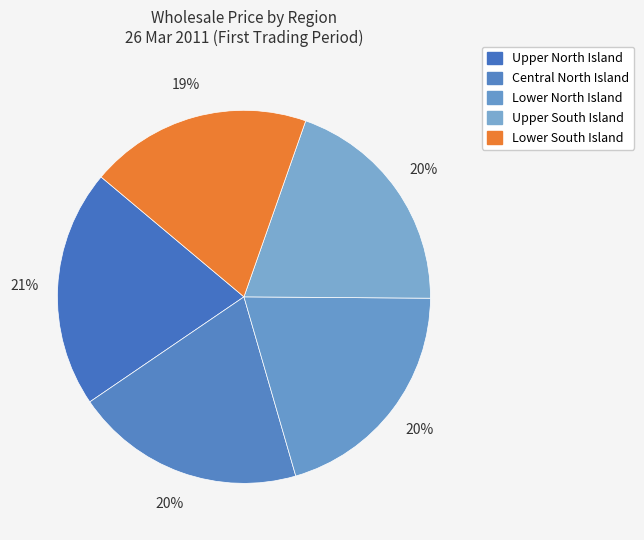

How many slices are in this pie chart?

5